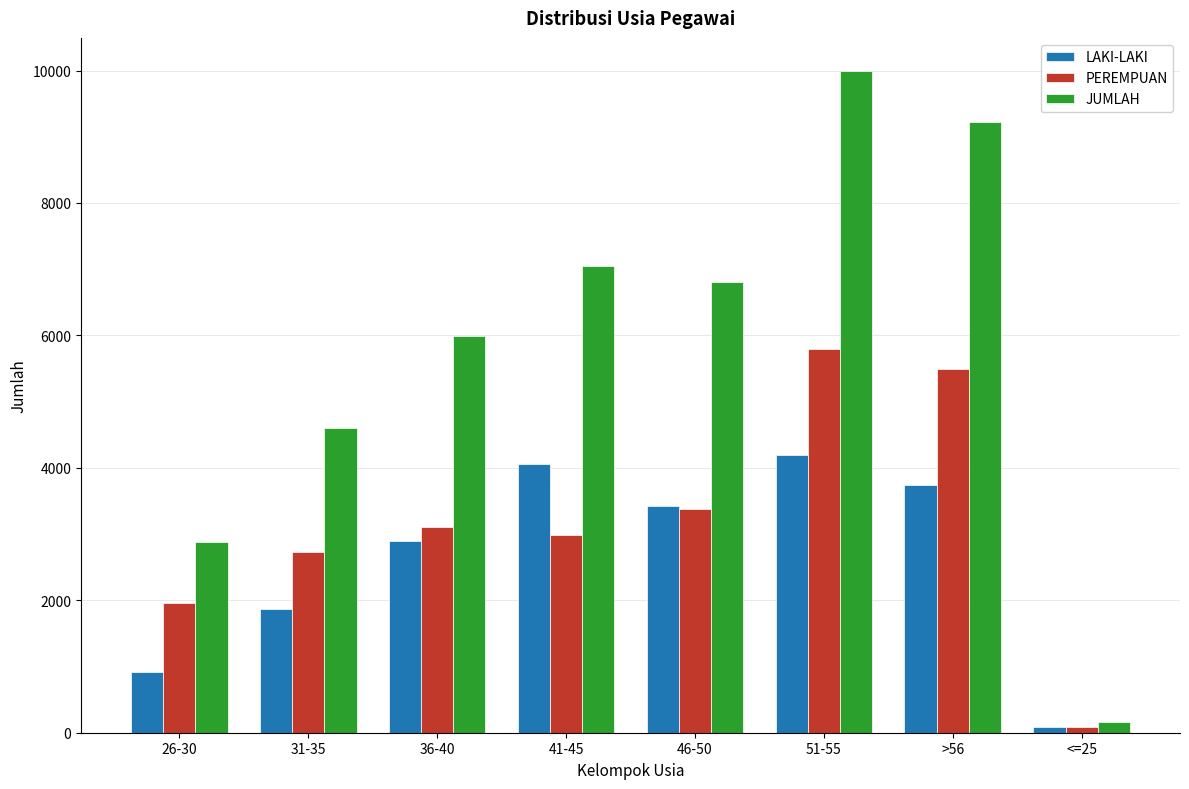

At 31-35, list the series in order from largest to smallest.

JUMLAH, PEREMPUAN, LAKI-LAKI